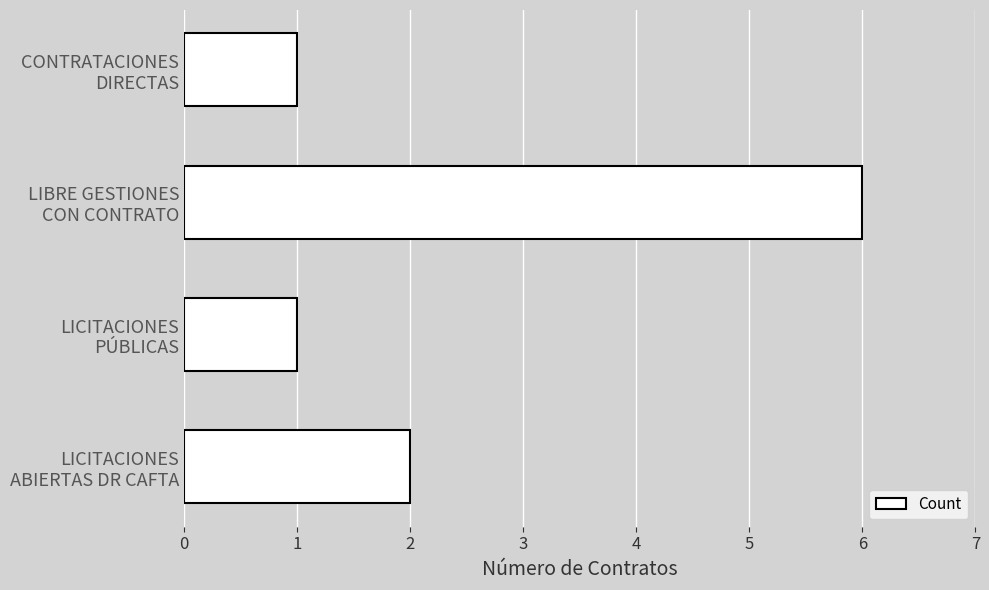

What is the greatest value displayed?

6